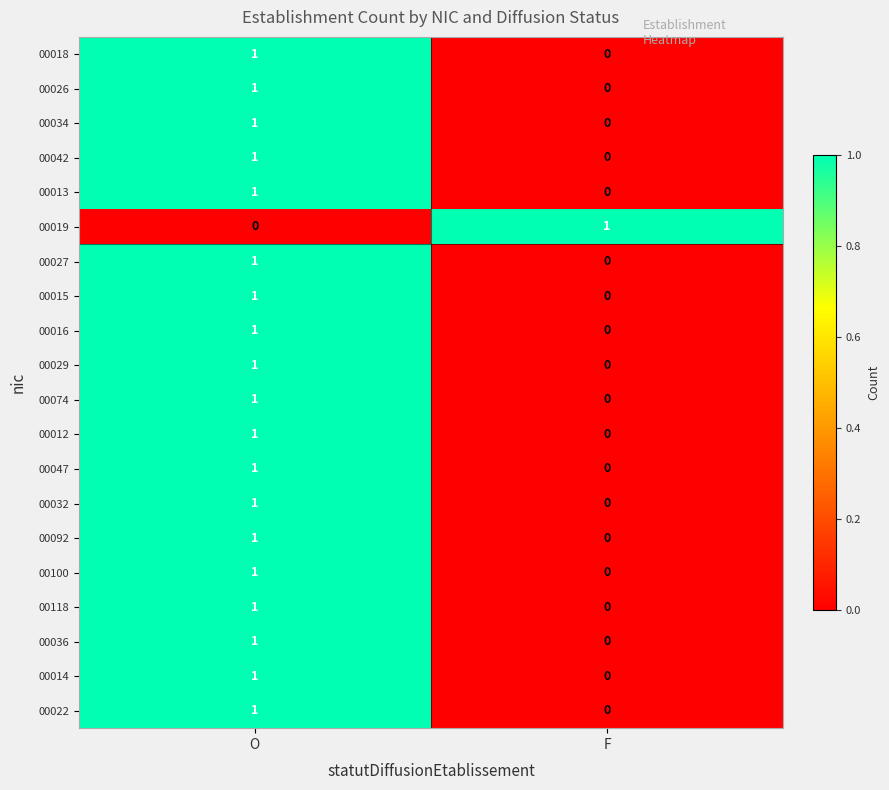

Is the value of 00047 at F greater than the value of 00092 at O?

No